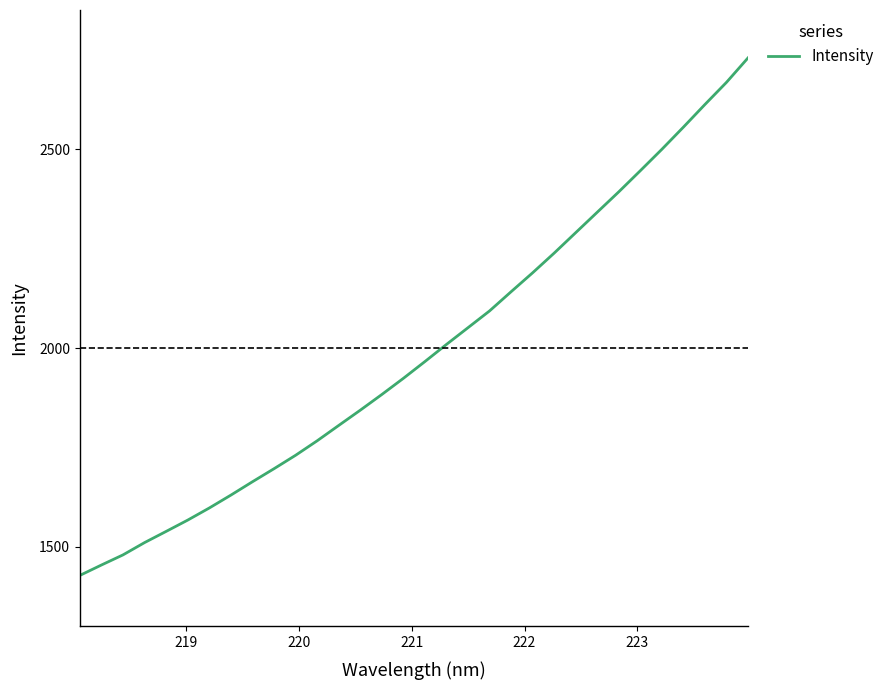

Reading left to right, list all the values displayed in this chart.

1428.4	1454.5	1480.0	1510.9	1539.0	1567.5	1597.9	1630.3	1663.8	1696.7	1730.4	1766.8	1805.4	1843.8	1883.2	1923.9	1966.1	2009.2	2051.3	2093.4	2141.7	2189.4	2238.9	2290.3	2341.7	2392.9	2446.1	2499.8	2555.6	2612.5	2668.1	2729.6